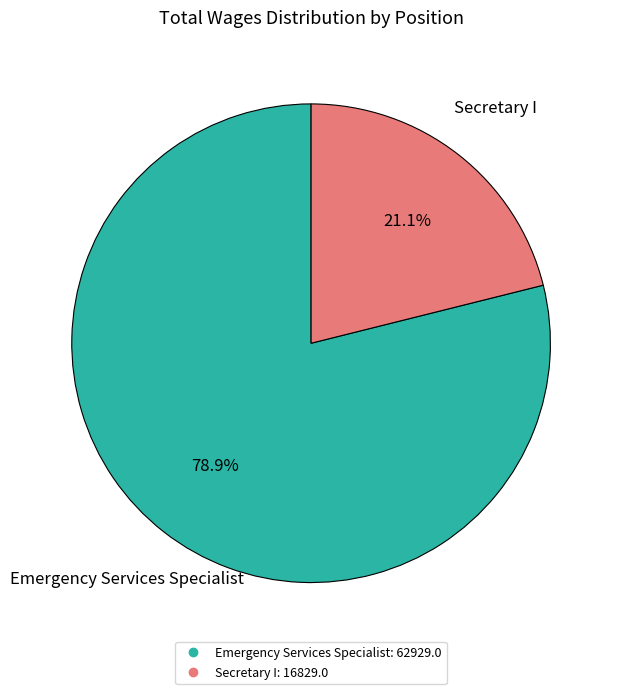

Which has a higher value, Secretary I or Emergency Services Specialist?

Emergency Services Specialist